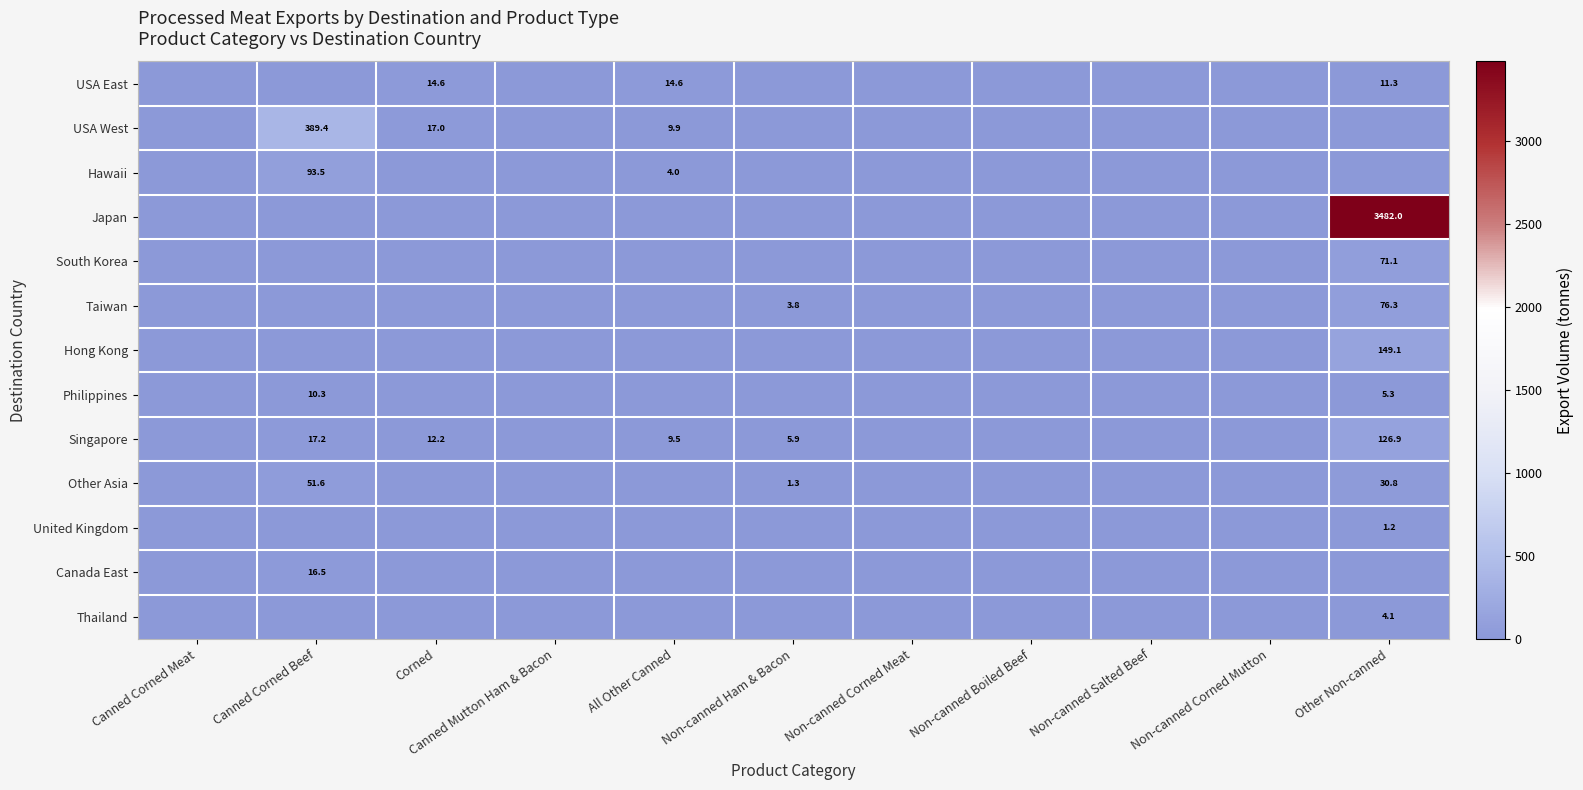

What is the total value across all series at All Other Canned?

38.4